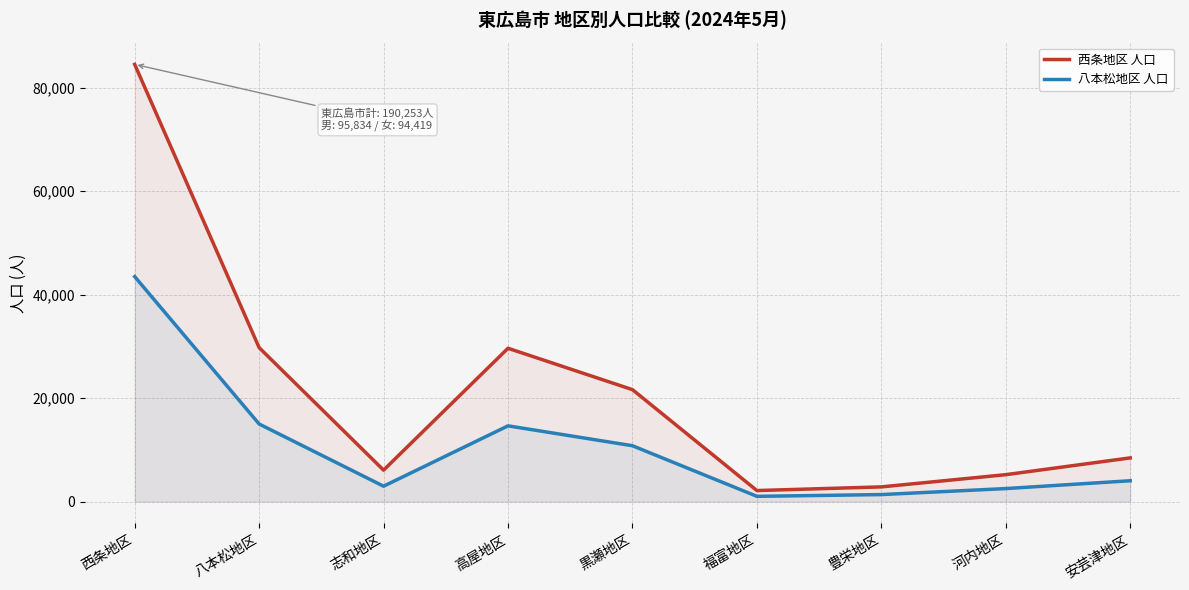

What is the label of the 4th point from the left?

高屋地区